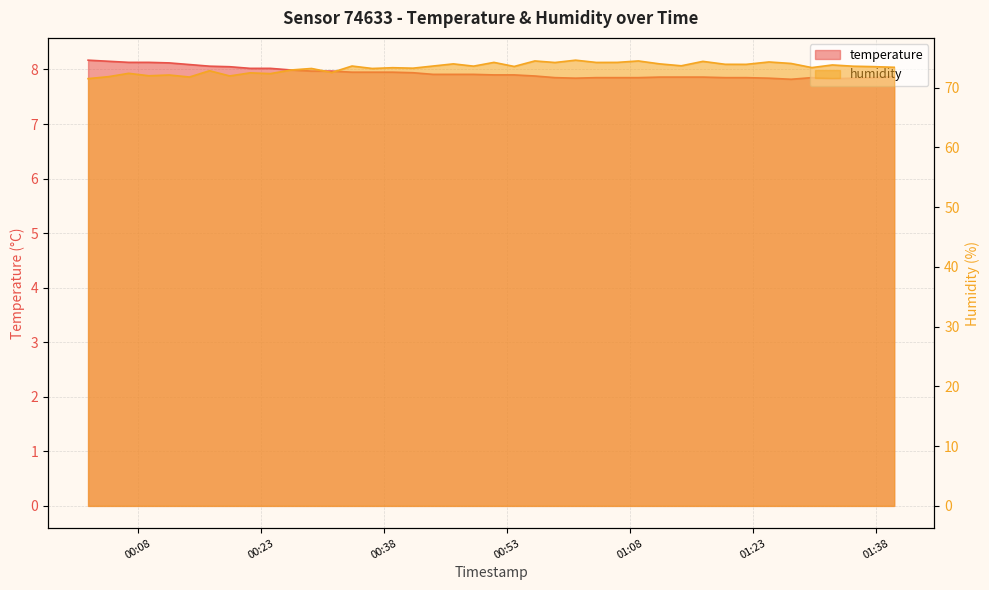

In temperature, how many points are lower than both neighbors (excluding endpoints)?

3